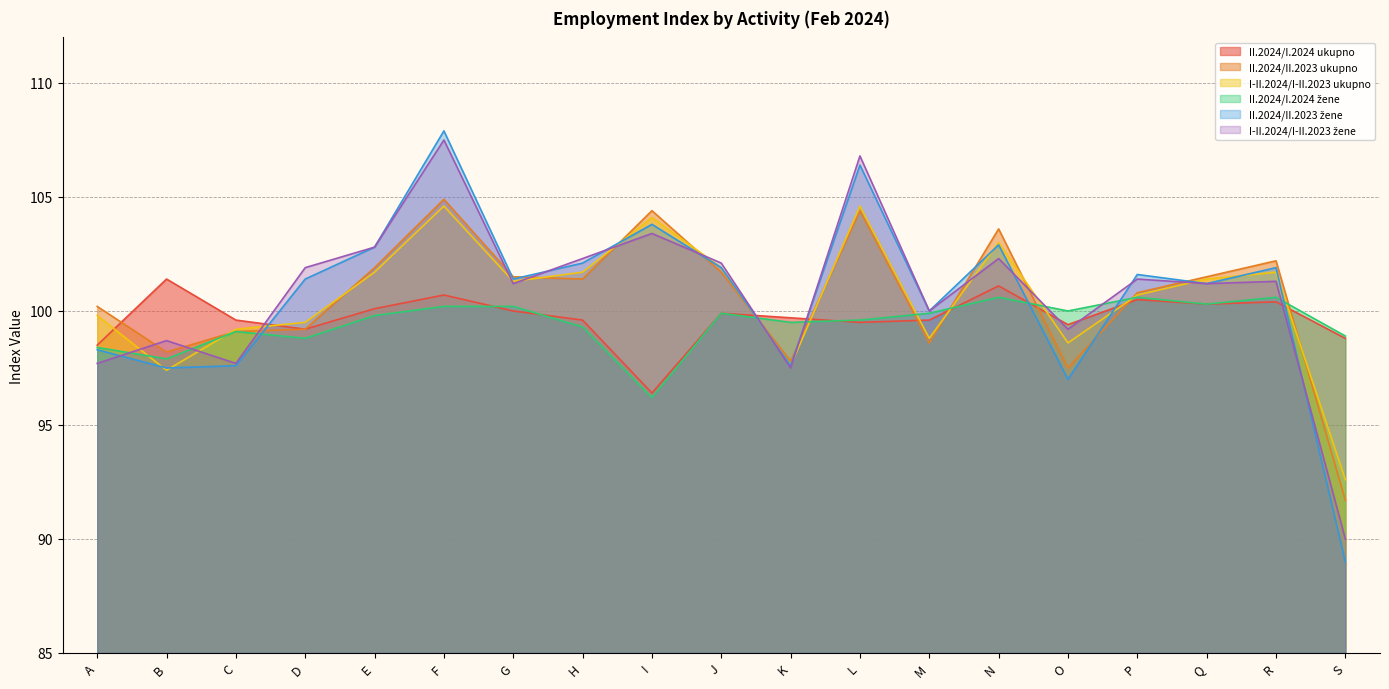

Which series changed the most between K and S?

II.2024/II.2023 žene